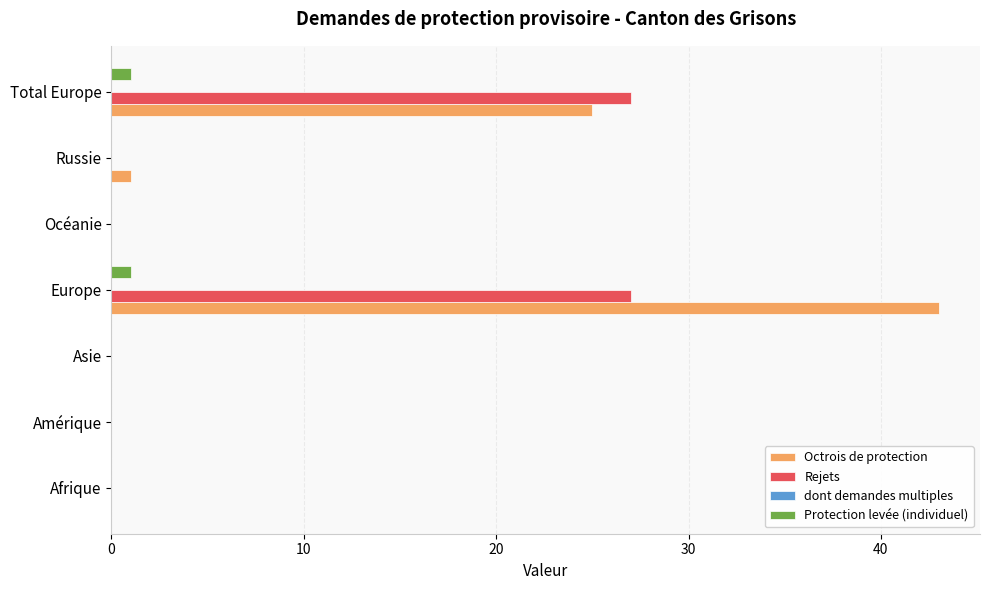

Is it true that Octrois de protection equals 0 at Asie?

True